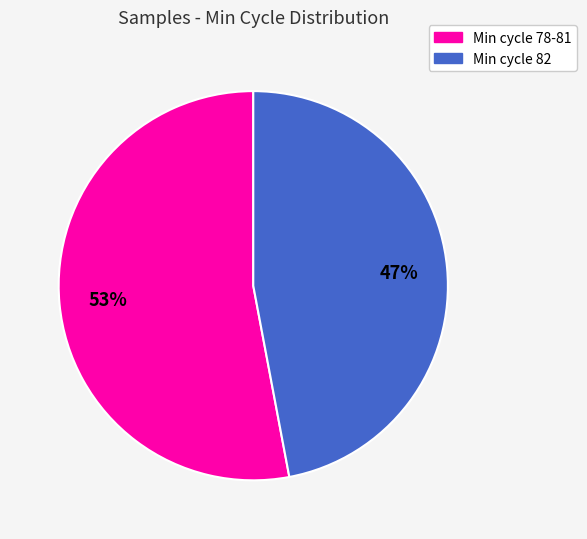

Is there a majority slice in this chart?

Yes